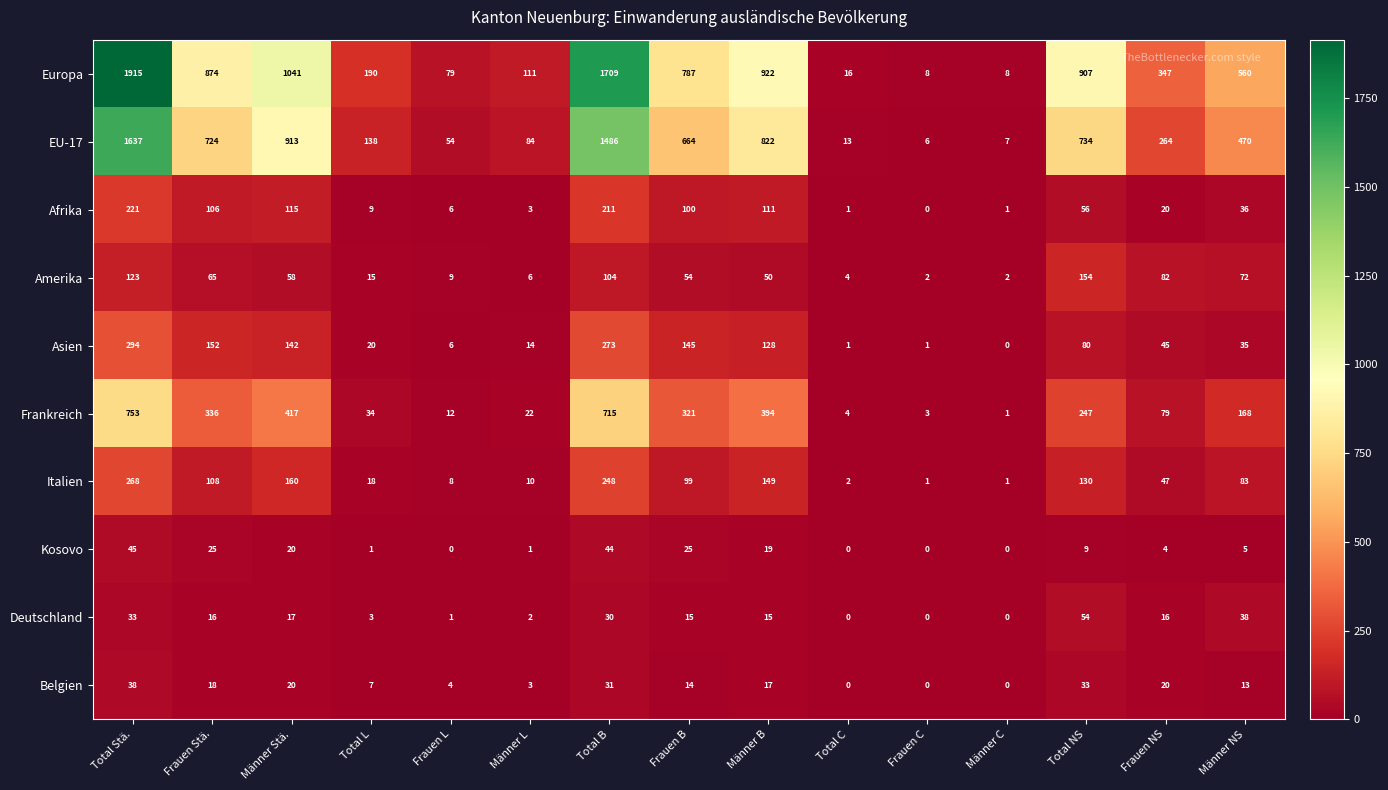

The value of Amerika at Frauen NS is 82. True or false?

True